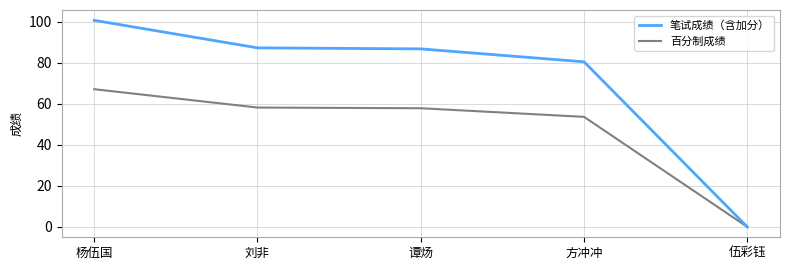

How many lines are shown in the chart?

2